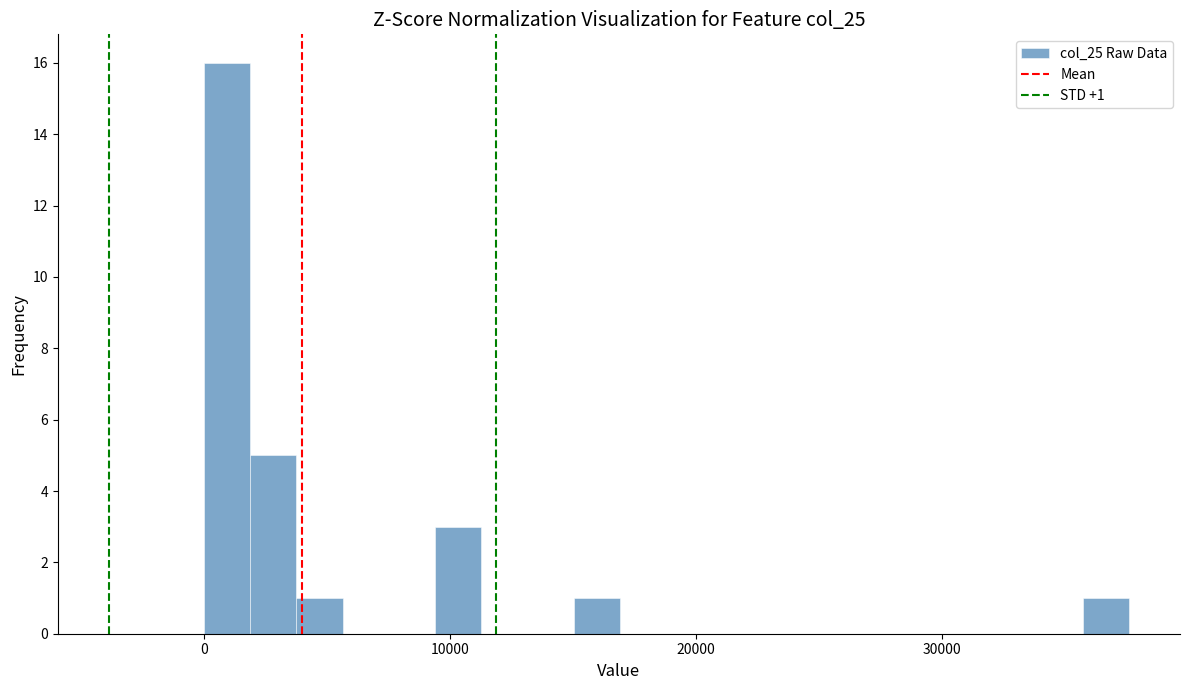

Read against the x-axis, roughly where is the centre of the tallest bar?

1000